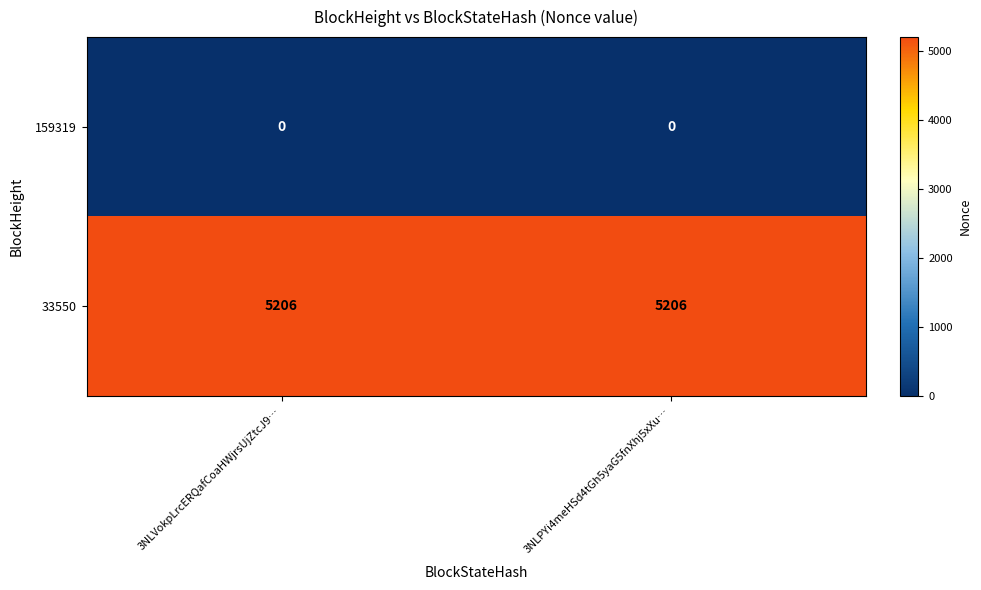

Is the value of 159319 at 3NLVokpLrcERQafCoaHWjrsUjZtcJ9… greater than the value of 33550 at 3NLPYi4meHSd4tGh5yaG5fnXhj5xXu…?

No